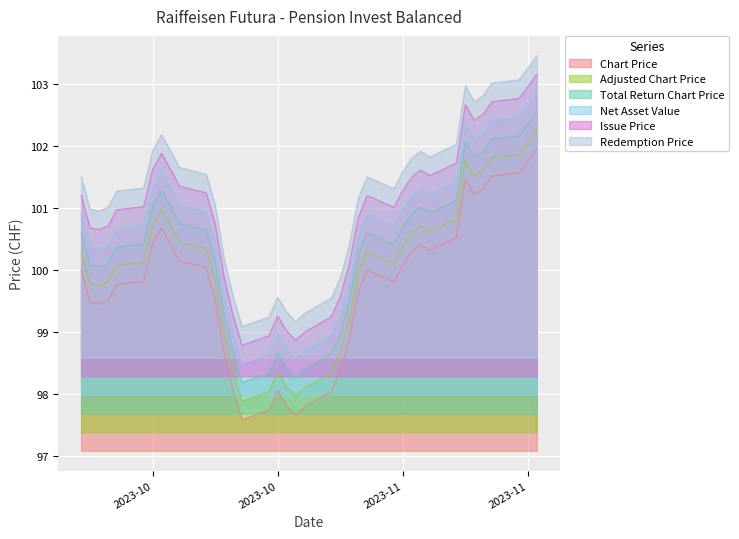

At how many categories does at least one series exceed 102?

9